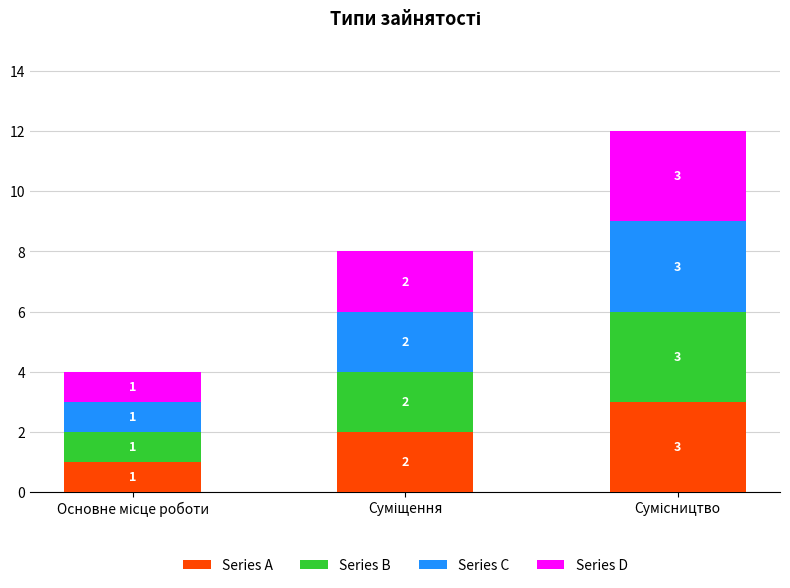

What are all the series names shown in the legend?

Series A, Series B, Series C, Series D